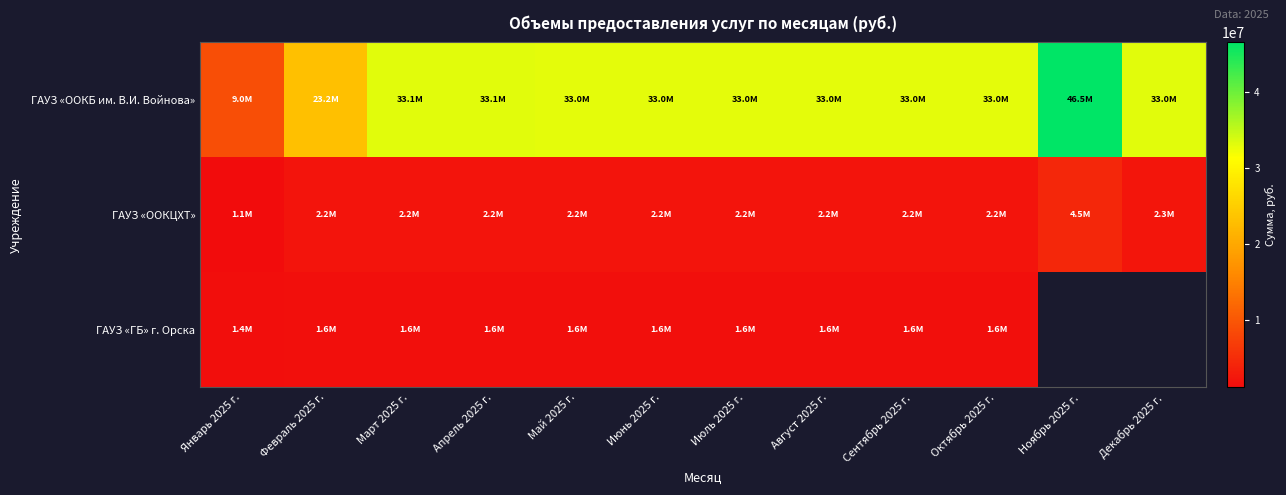

The ГАУЗ «ООКБ им. В.И. Войнова» series shows 18233728.8 at Март 2025 г.. True or false?

False